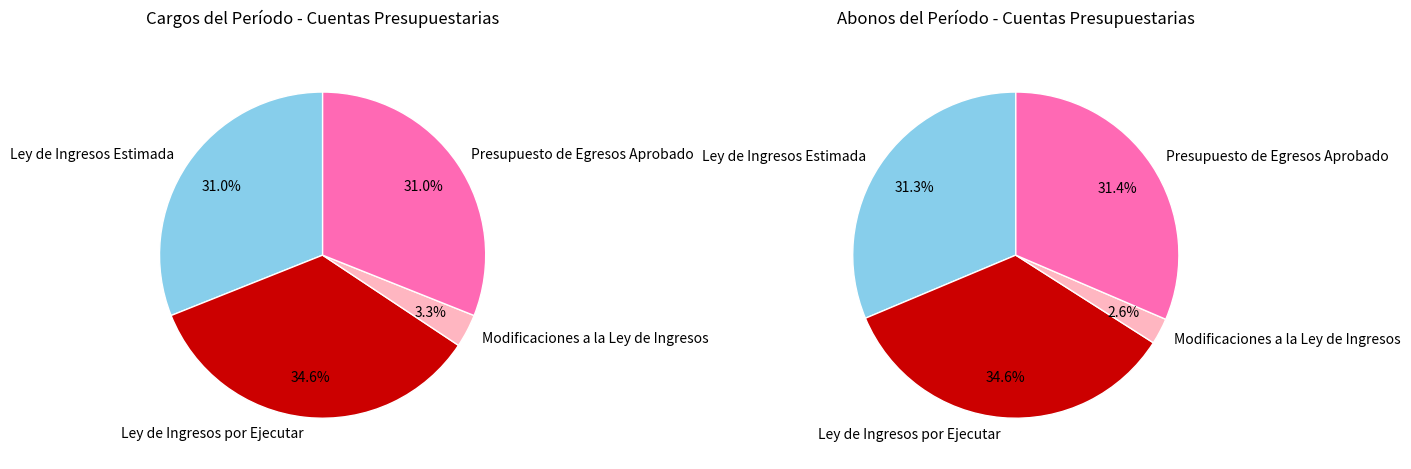

To the nearest percent, what is the average slice percentage?

25%